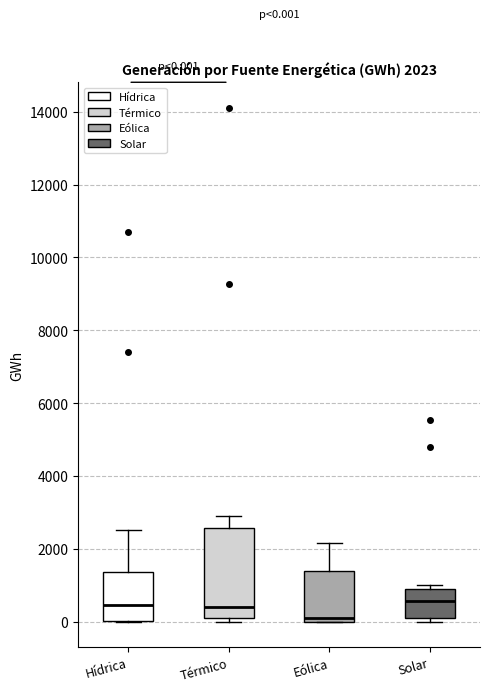

Which box has the lowest median line?

Eólica